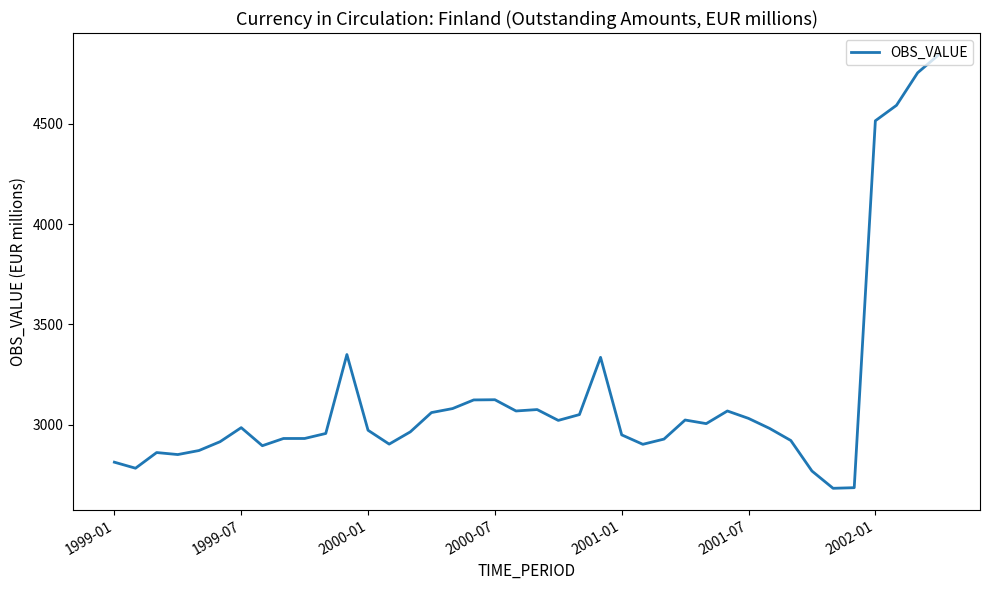

What is the minimum value shown in the chart?

2684